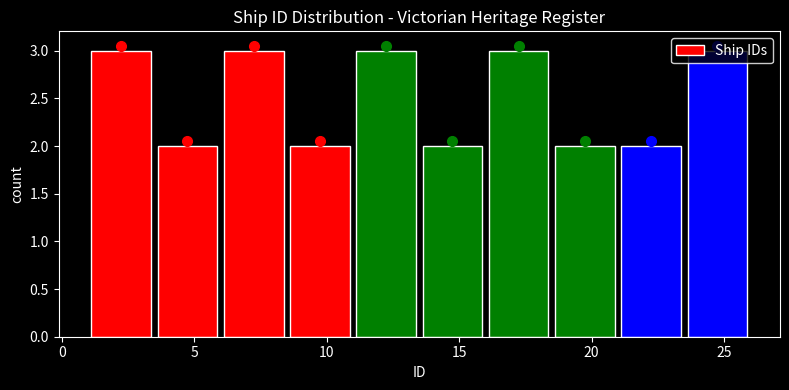

Reading left to right, list every bar in this chart as the range it spans on the x-axis followed by its height. The values are not printed on the chart, so give them approximately, as read against the axis.

1.0 to 3.5: 3
3.5 to 6.0: 2
6.0 to 8.5: 3
8.5 to 11.0: 2
11.0 to 13.5: 3
13.5 to 16.0: 2
16.0 to 18.5: 3
18.5 to 21.0: 2
21.0 to 23.5: 2
23.5 to 26.0: 3